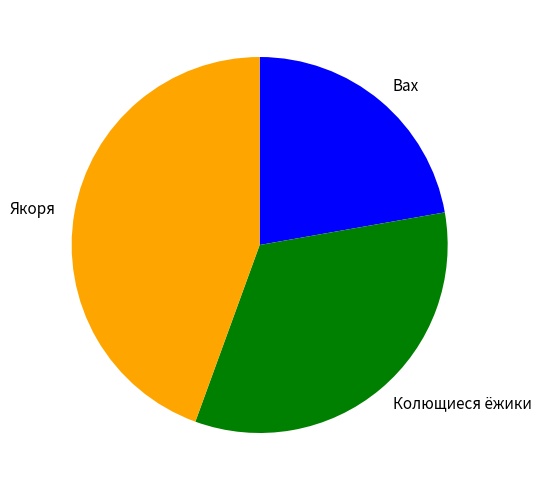

Does Якоря represent more than half of the total?

No